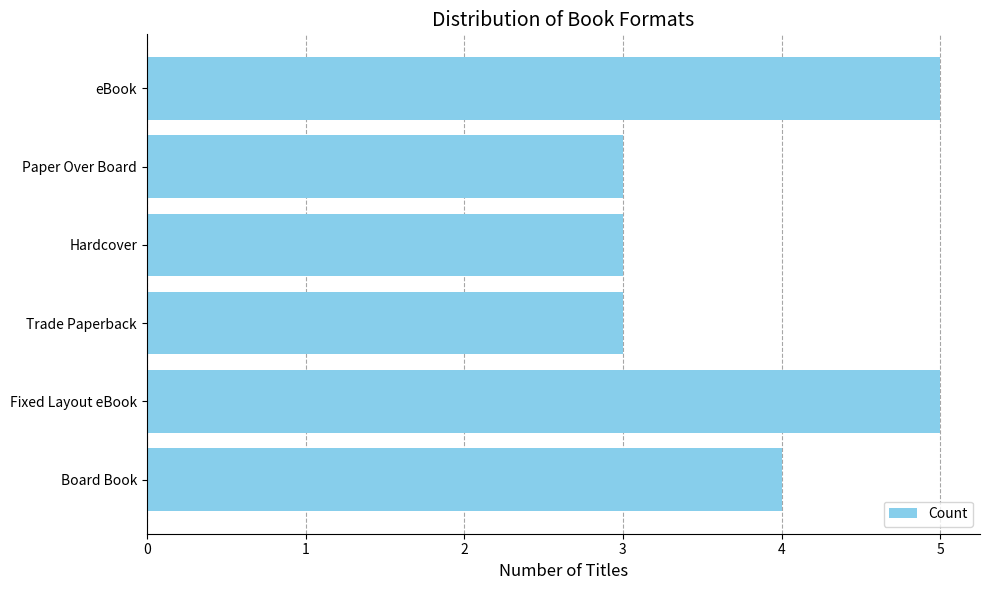

Reading bottom to top, extract all data points from this chart.

Board Book=4	Fixed Layout eBook=5	Trade Paperback=3	Hardcover=3	Paper Over Board=3	eBook=5